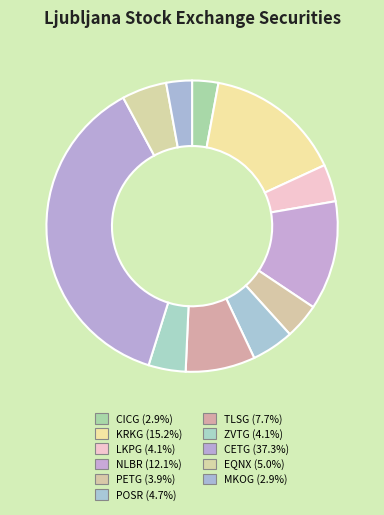

Do NLBR and MKOG together represent more than half of the pie?

No